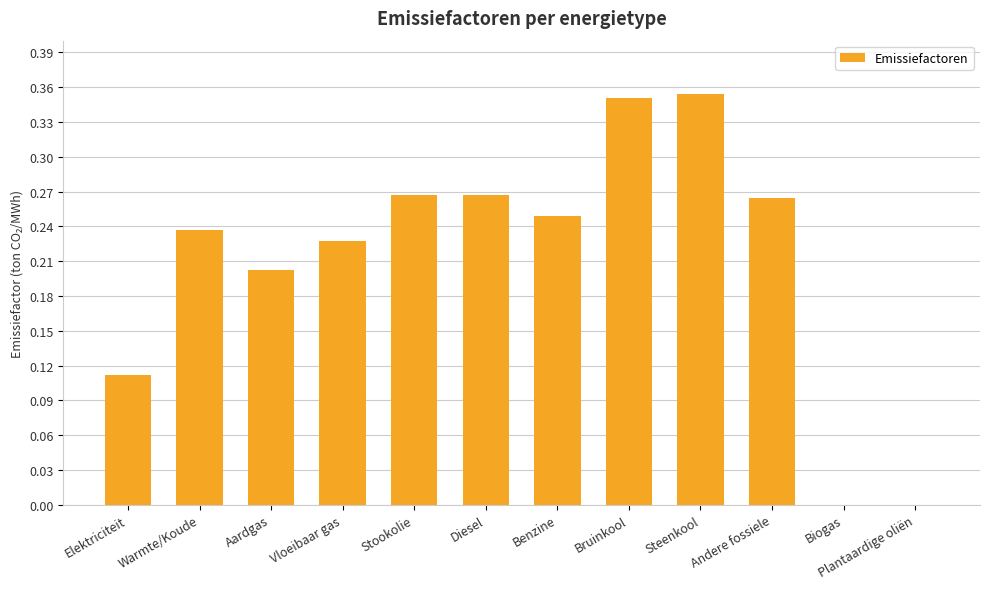

True or false: the data shows 0.2 at Aardgas.

True